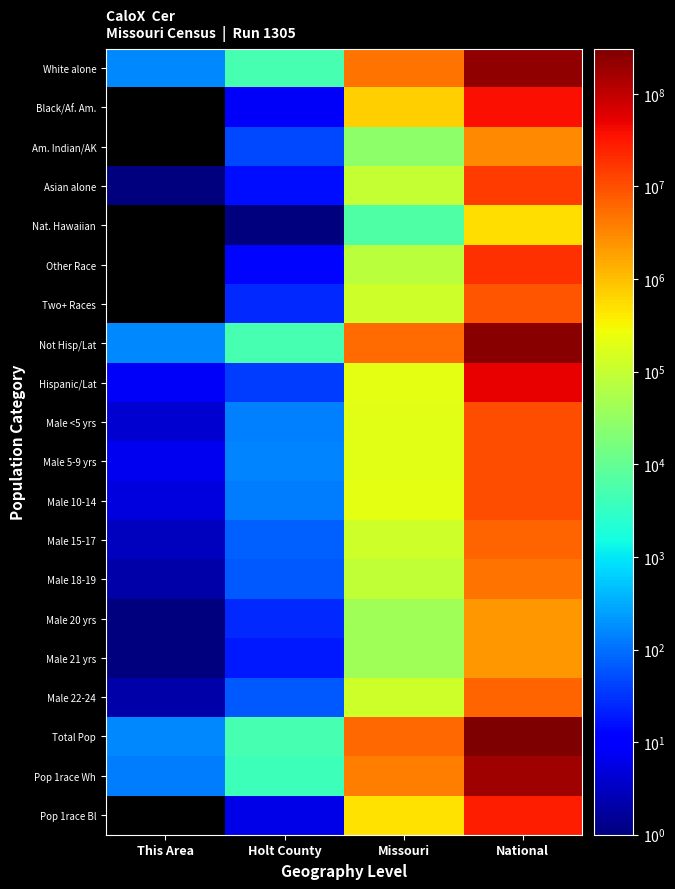

At how many categories does at least one series exceed 220340798?

1